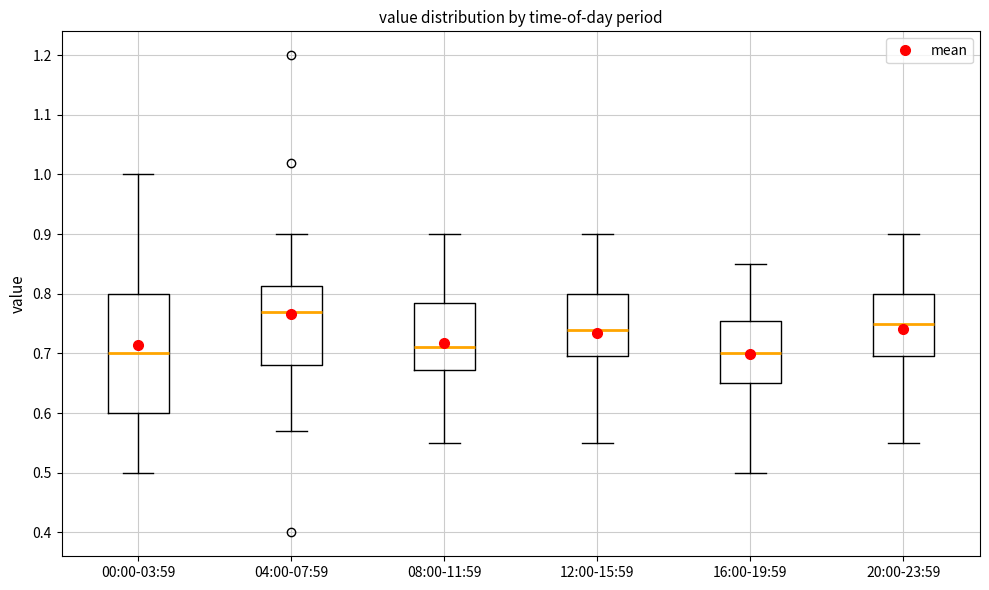

Which box's median line is the highest?

04:00-07:59